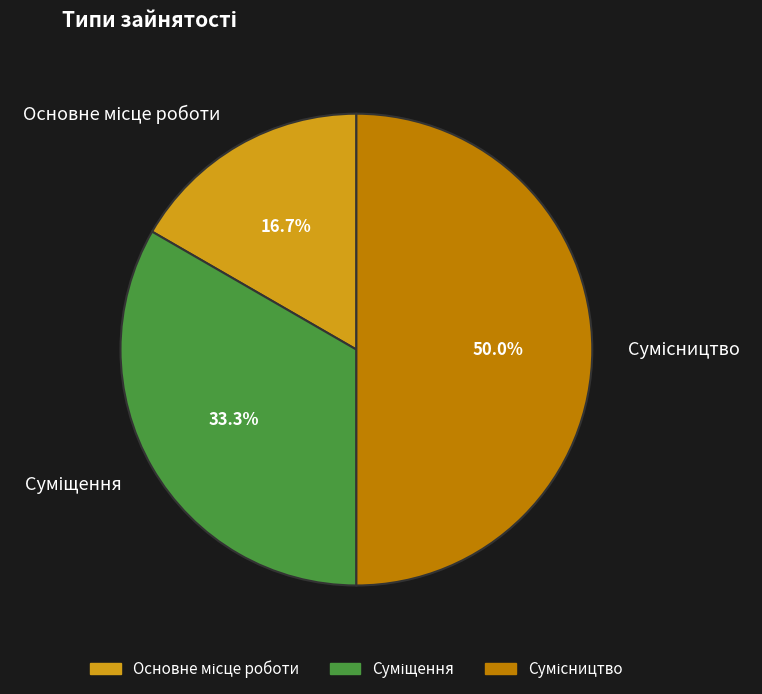

What is the ratio of the value at Суміщення to the value at Сумісництво?

0.7